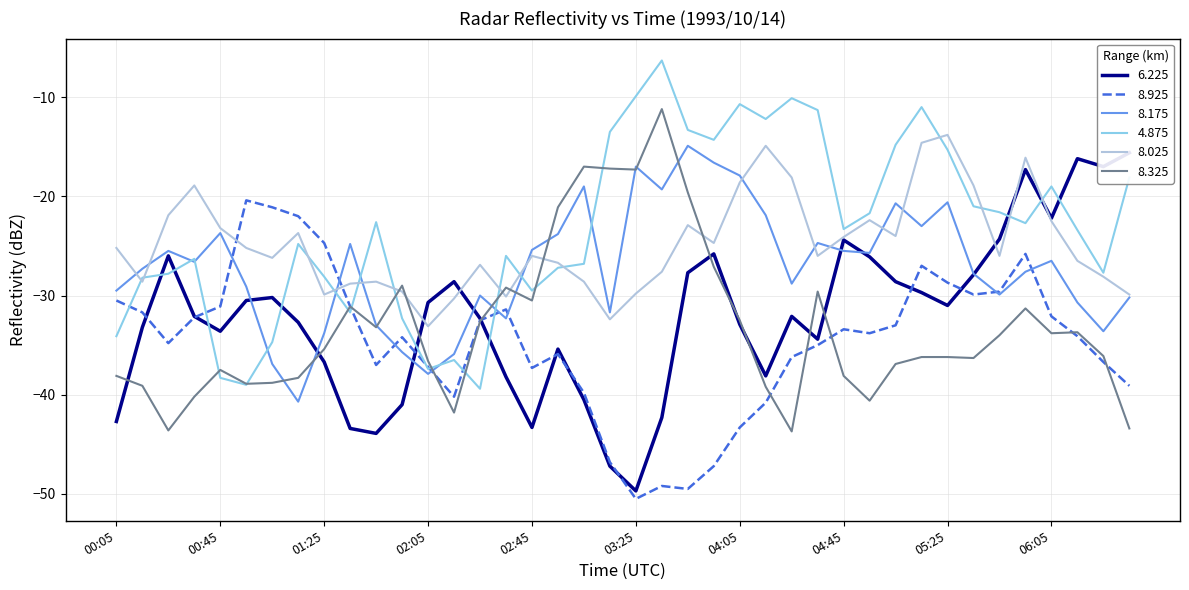

After their last crossing, which series has the higher values: 4.875 or 8.025?

4.875